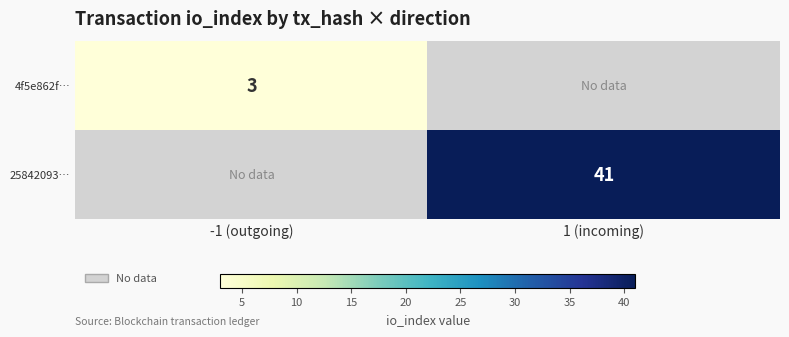

How many data points does each series have?

2